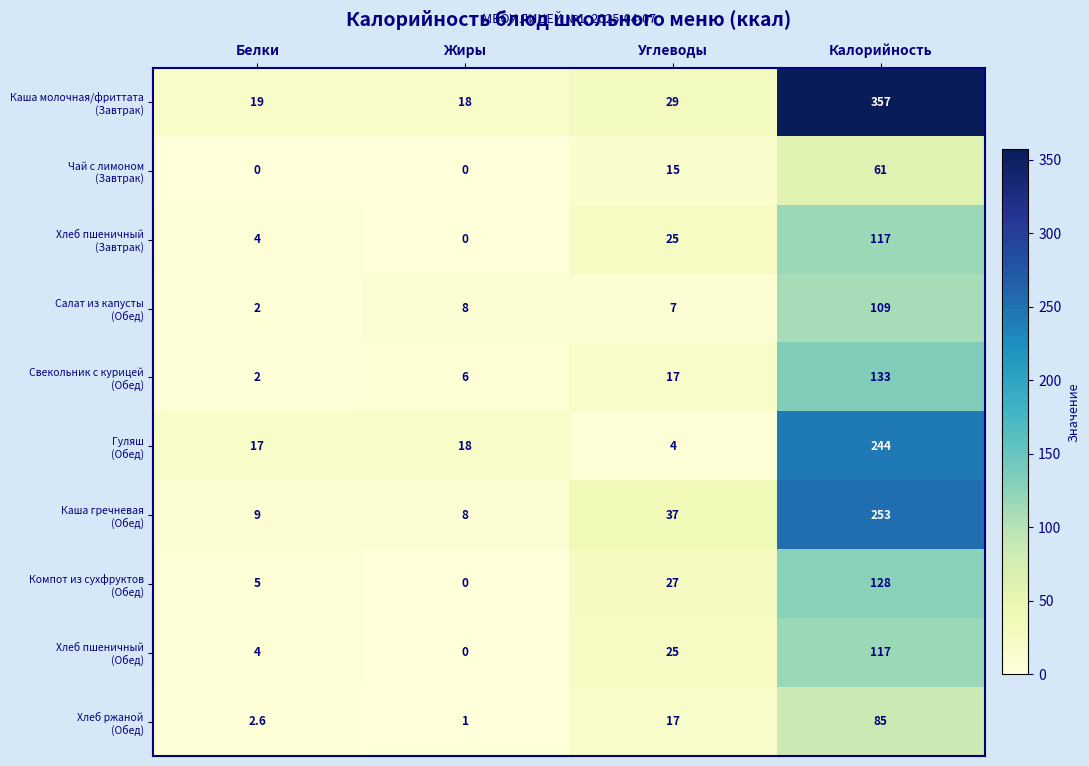

How many categories are shown in the chart?

4